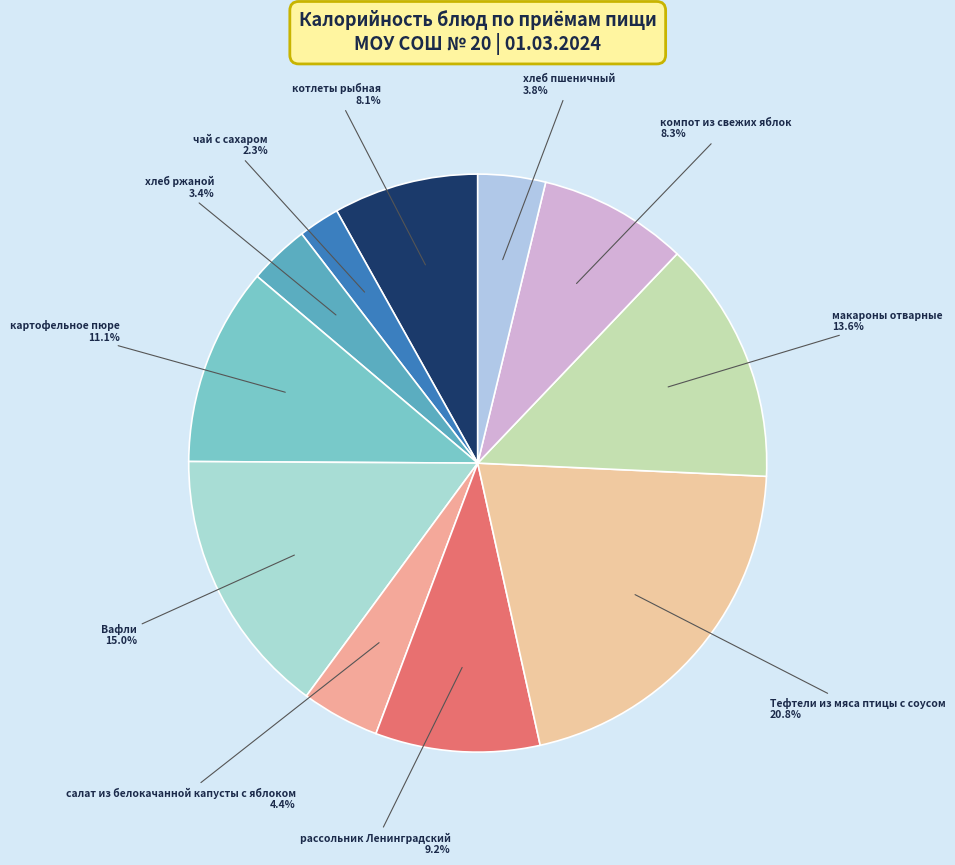

Count the number of slices in the pie.

11